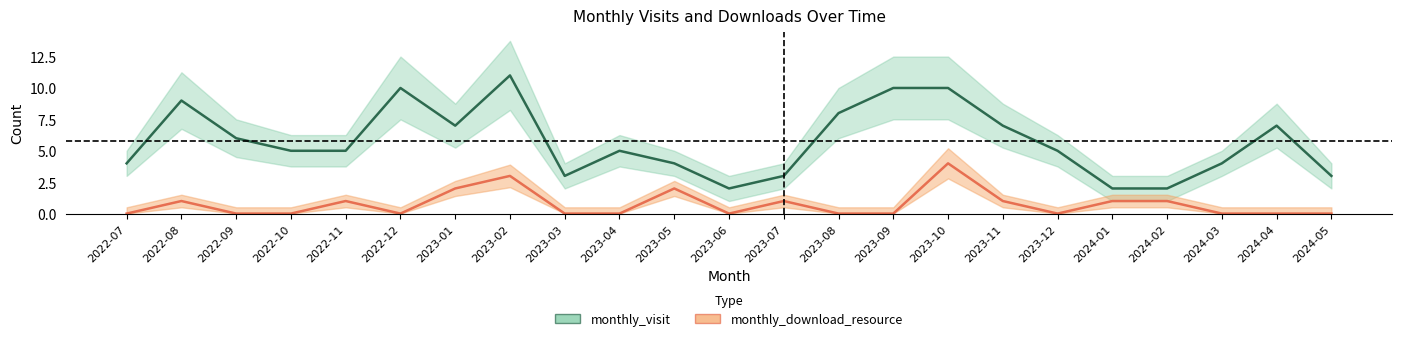

Which label corresponds to the smallest value in the chart?

2022-07